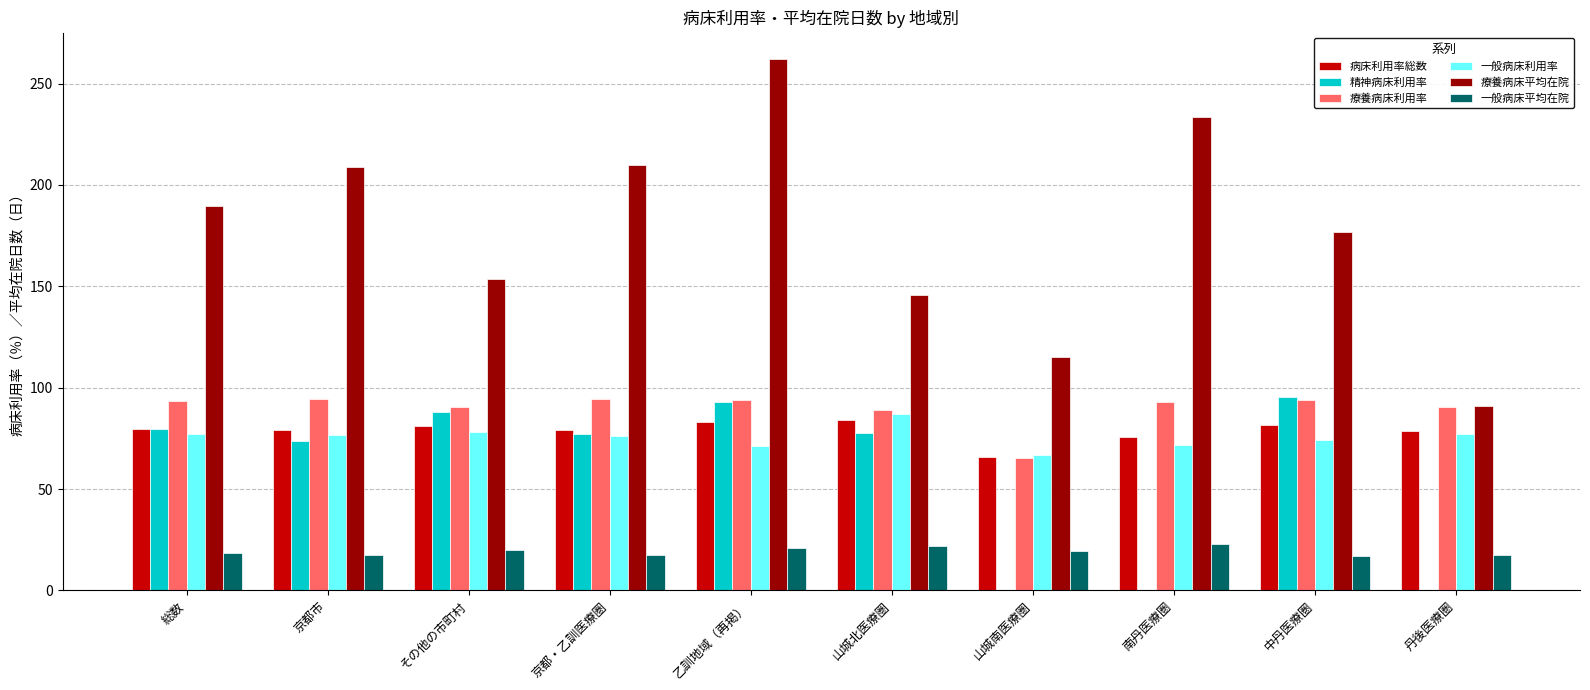

What are all the series names shown in the legend?

病床利用率総数, 精神病床利用率, 療養病床利用率, 一般病床利用率, 療養病床平均在院, 一般病床平均在院